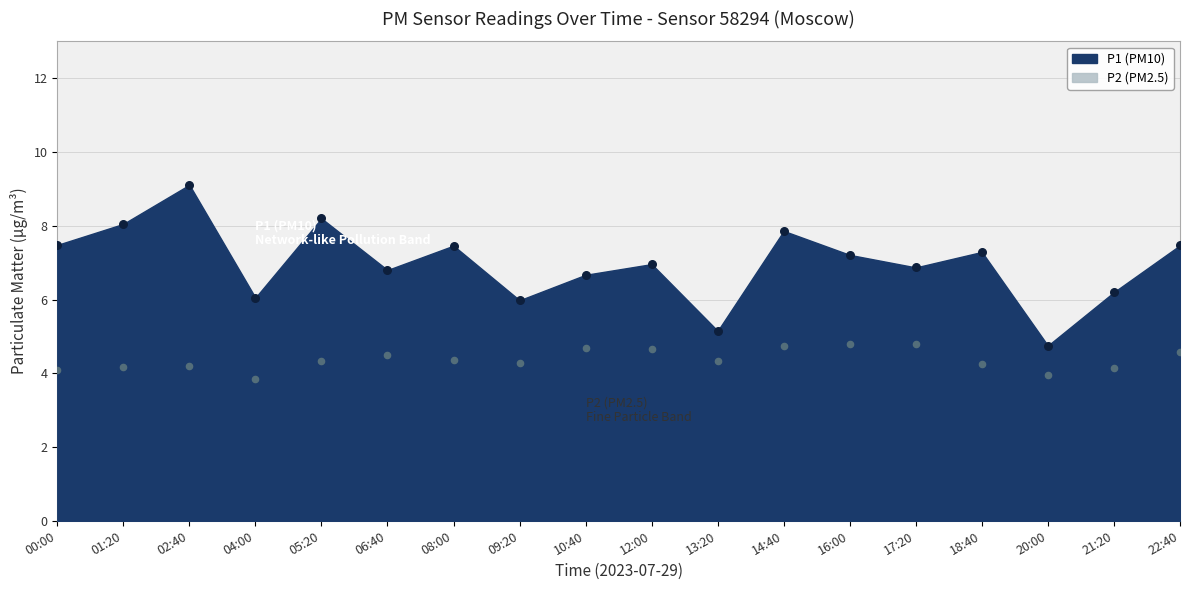

Is the value of P2 at 00:00 greater than the value of P1 at 17:20?

No